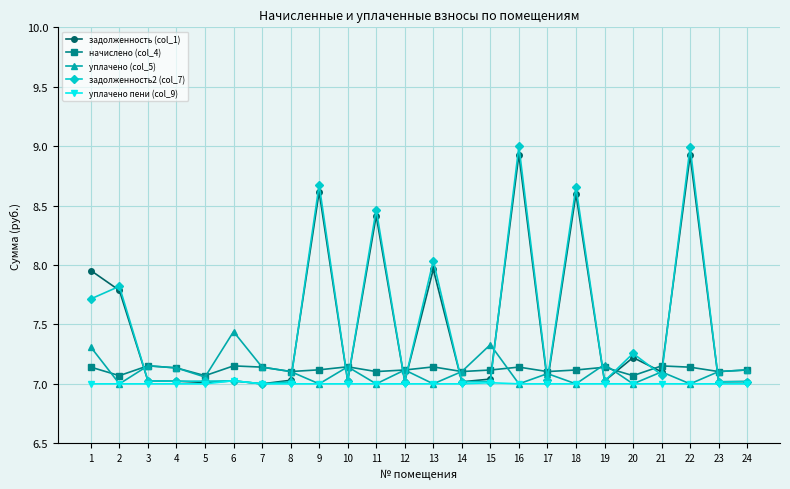

List the series in order of their peak value, lowest first.

уплачено пени (col_9), начислено (col_4), уплачено (col_5), задолженность (col_1), задолженность2 (col_7)